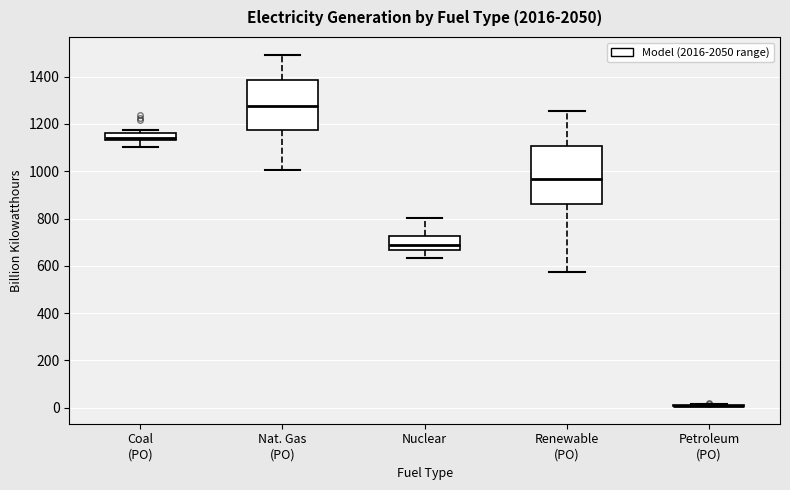

Comparing the boxes themselves (not the whiskers), which one is the tallest?

Renewable (PO)